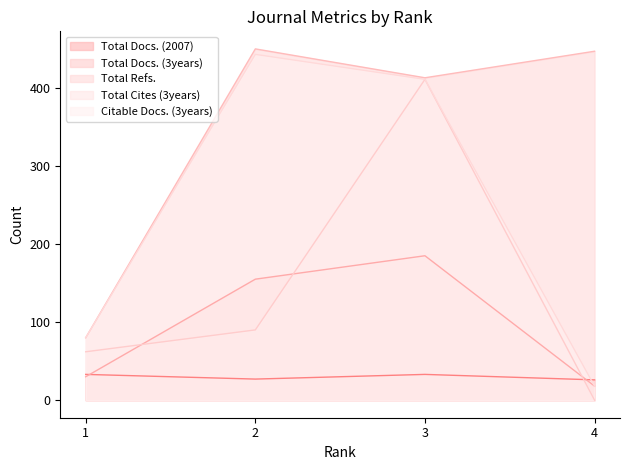

The Citable Docs. (3years) series shows 18 at 4. True or false?

True